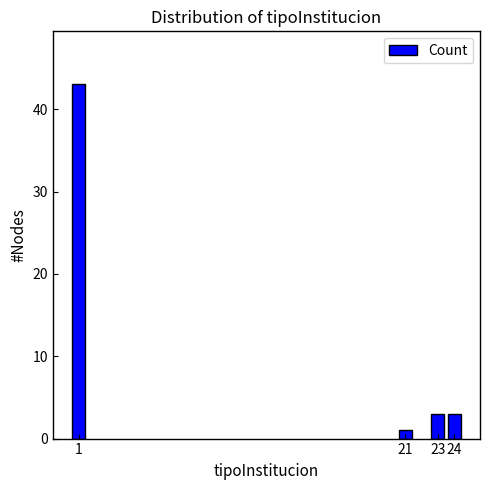

Reading right to left, transcribe all the data shown in this chart.

24=3	23=3	21=1	1=43